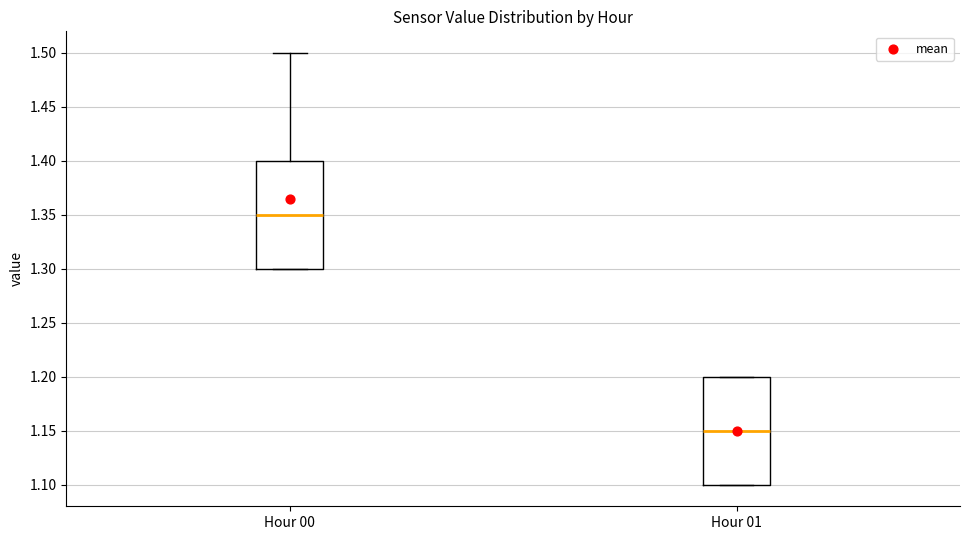

Reading left to right, transcribe this box plot: for each box, give where its median line is, the range the box spans, and where its two whiskers end, as read against the y-axis. The values are not printed on the chart, so give them approximately, as read against the axis.

Hour 00: median 1.35, box 1.30 to 1.40, whiskers 1.30 to 1.50
Hour 01: median 1.15, box 1.10 to 1.20, whiskers 1.10 to 1.20